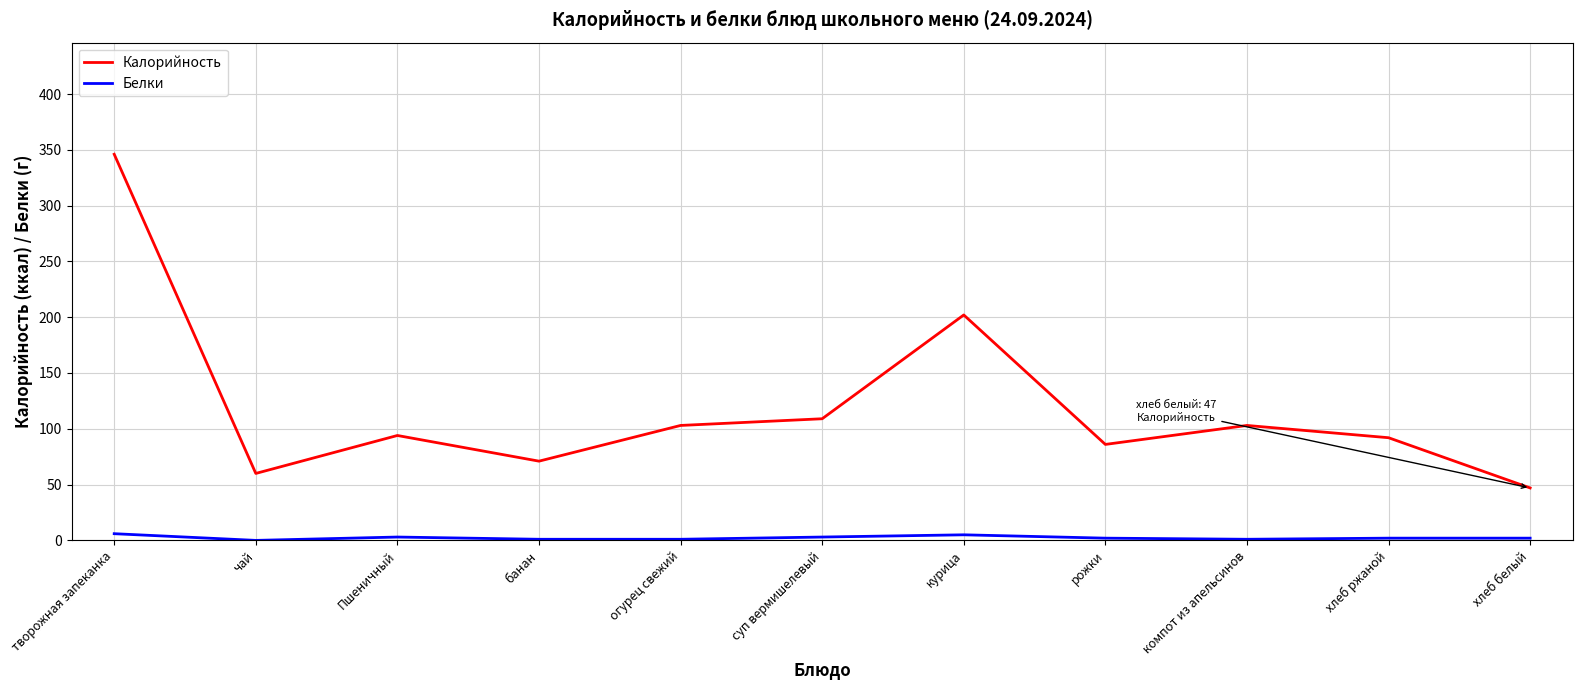

How many series are shown in this chart?

2